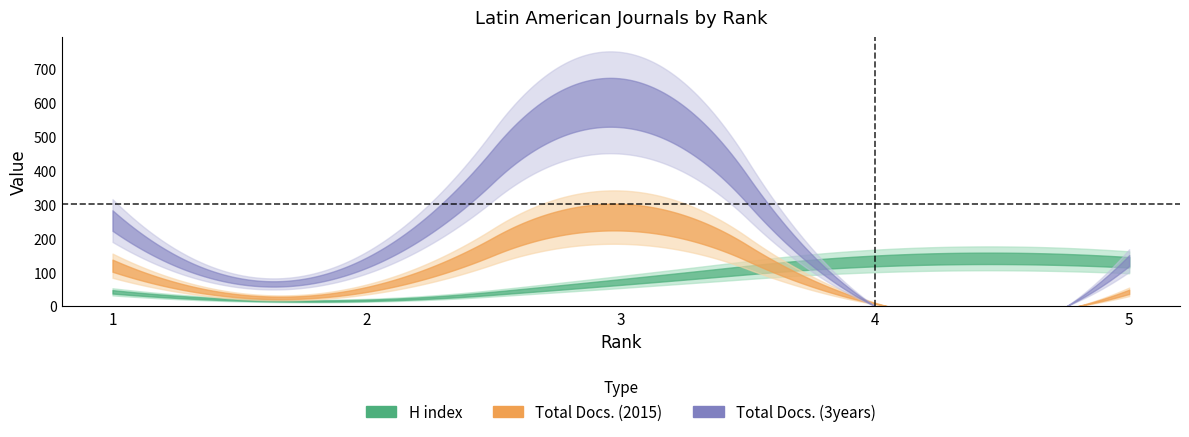

True or false: Total Docs. (2015) has more than 0 points higher than both neighbors.

True